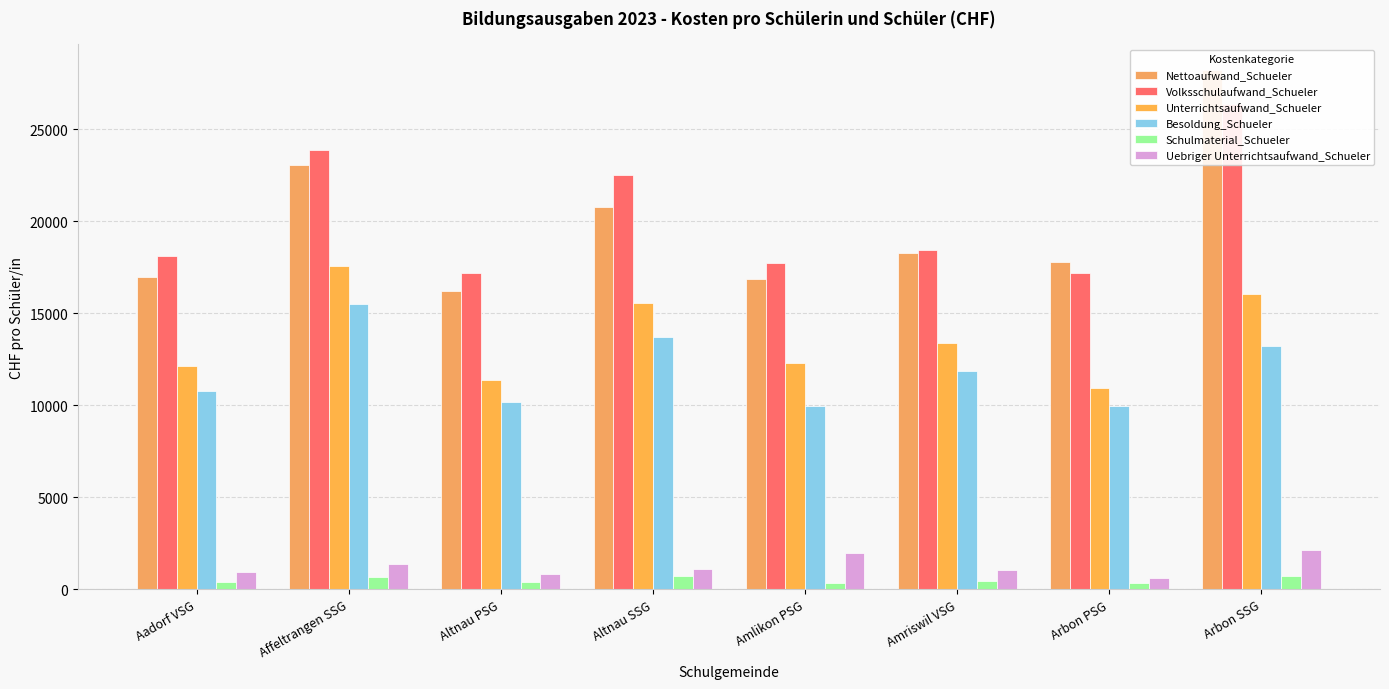

What are all the series names shown in the legend?

Nettoaufwand_Schueler, Volksschulaufwand_Schueler, Unterrichtsaufwand_Schueler, Besoldung_Schueler, Schulmaterial_Schueler, Uebriger Unterrichtsaufwand_Schueler